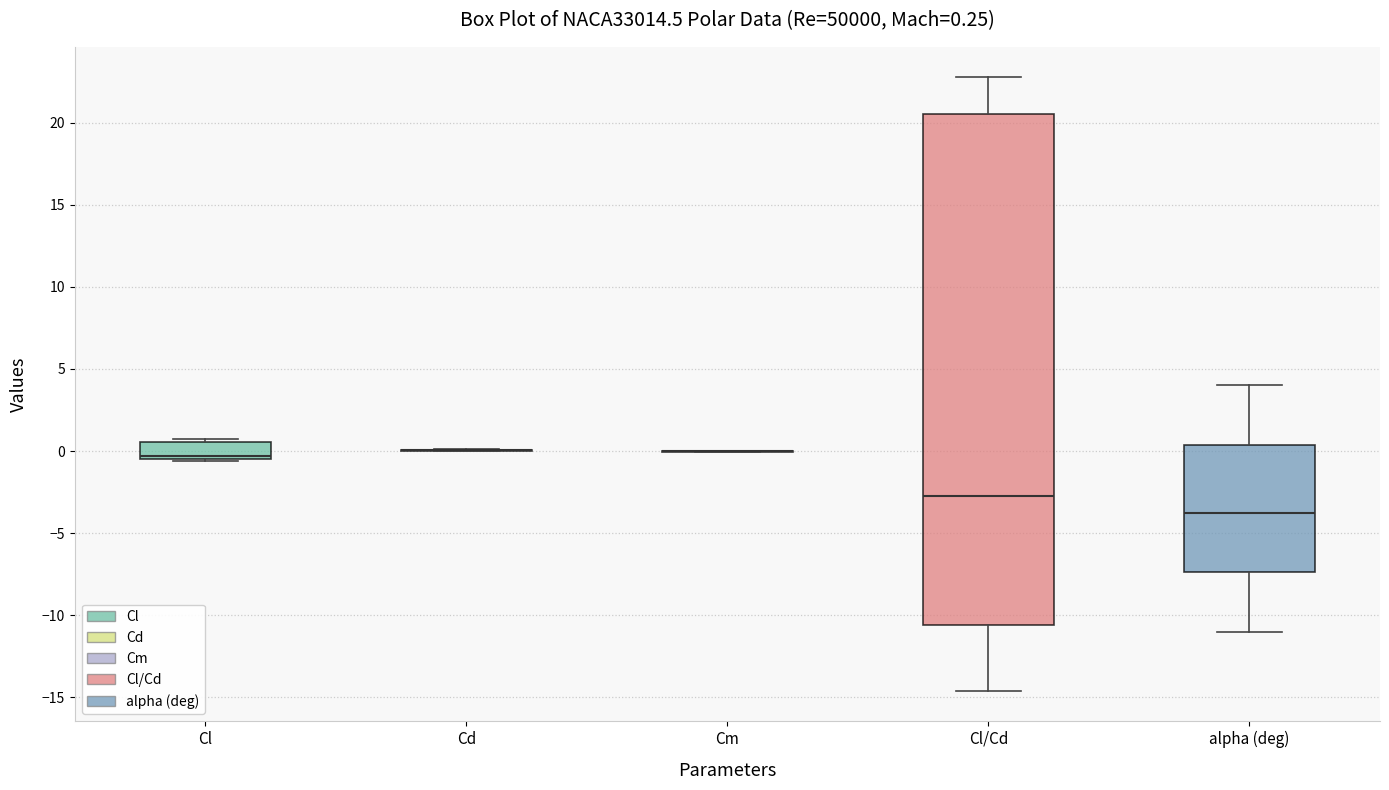

Which box is the tallest, from its lower edge to its upper edge?

Cl/Cd